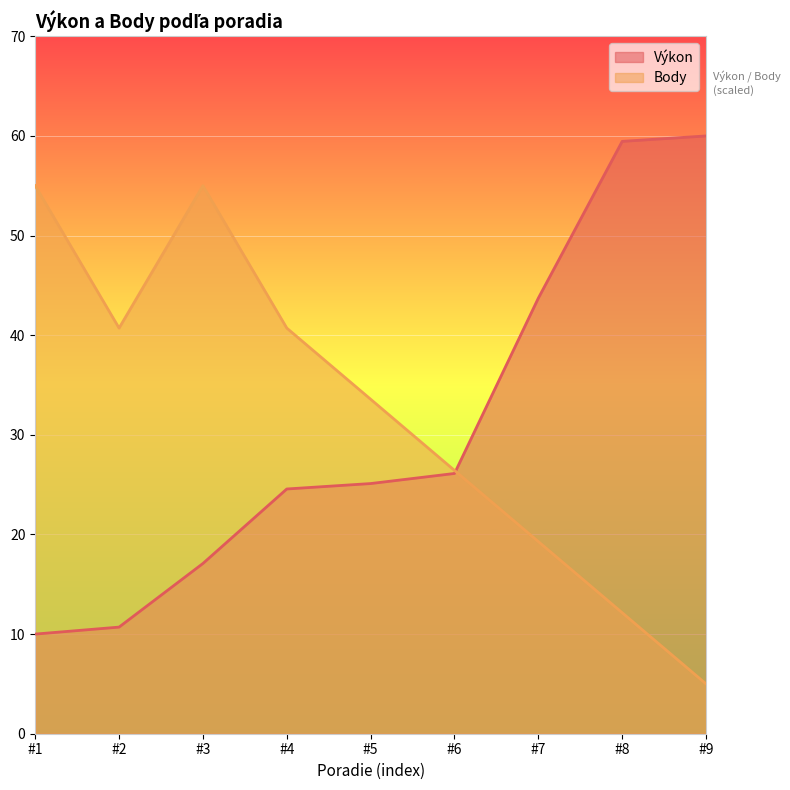

What is the spread (max minus min) of values at 2?

30.0